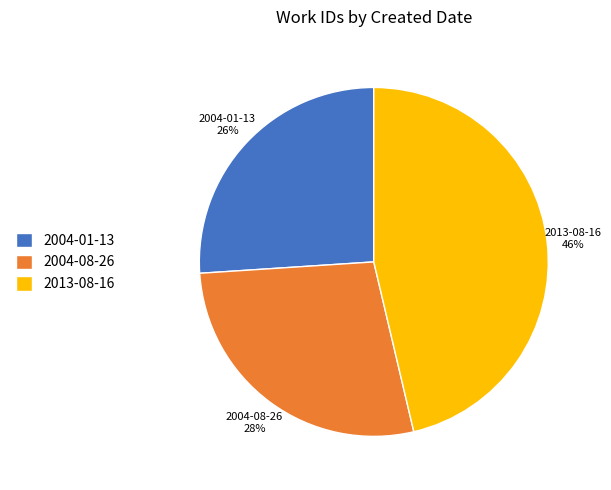

Is the sum of 2004-08-26 and 2013-08-16 greater than half?

Yes